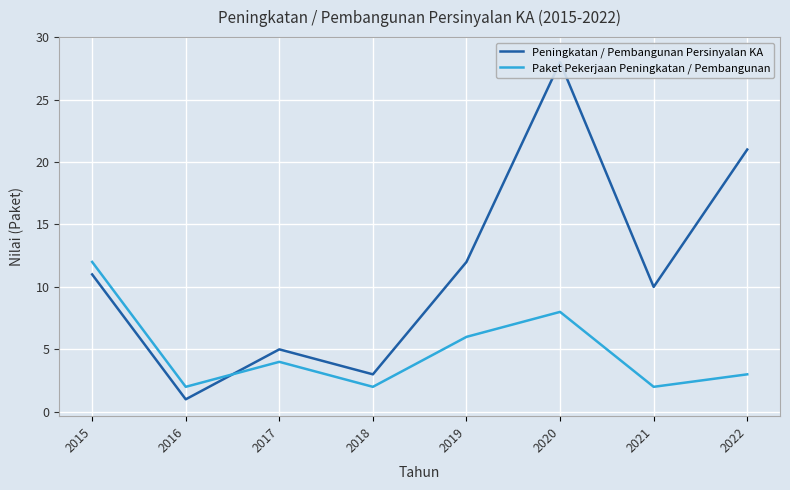

Is the value of Peningkatan / Pembangunan Persinyalan KA at 2018 greater than the value of Paket Pekerjaan Peningkatan / Pembangunan at 2017?

No